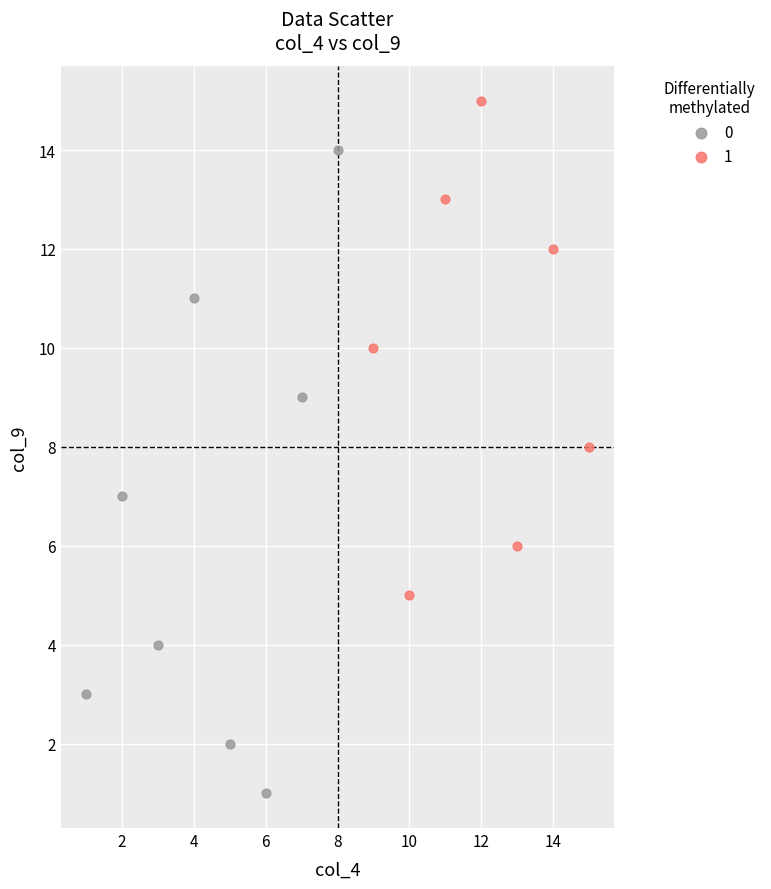

Which series contains the highest Y value?

1